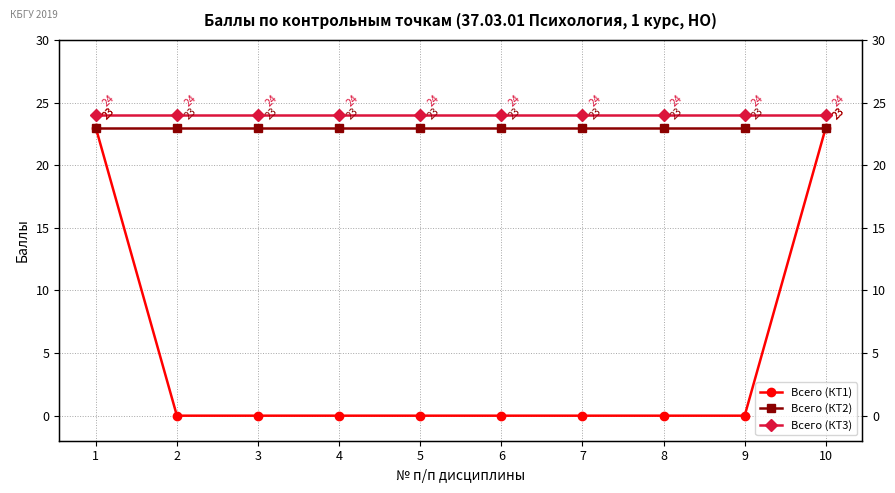

True or false: Всего (КТ1) and Всего (КТ2) cross at least once.

False